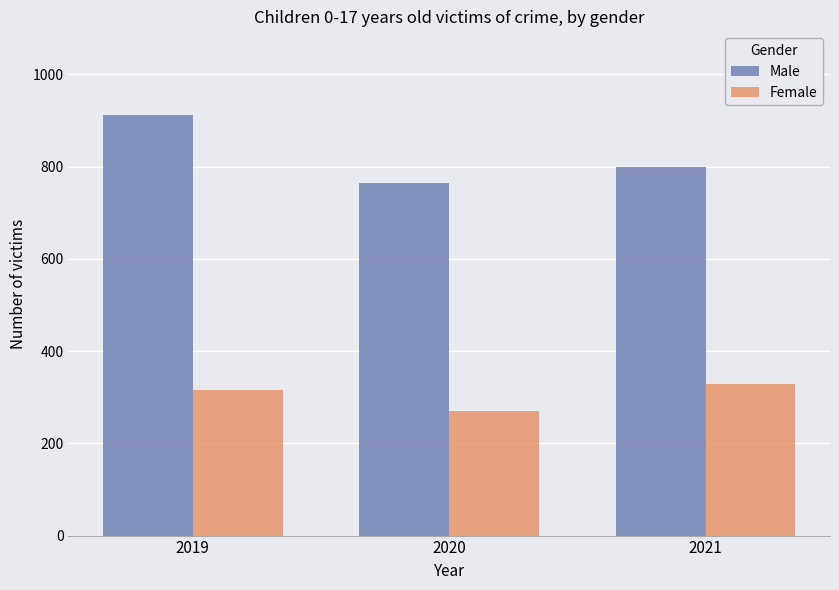

How many Female values are between 270 and 329?

3